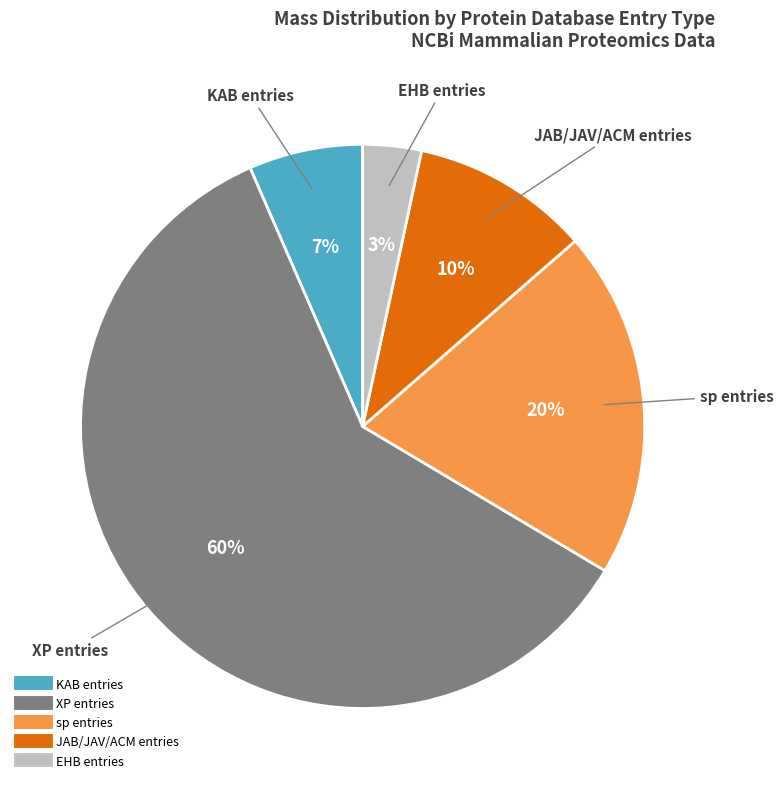

To the nearest percent, what is the difference between the largest and smallest slice percentages?

57%